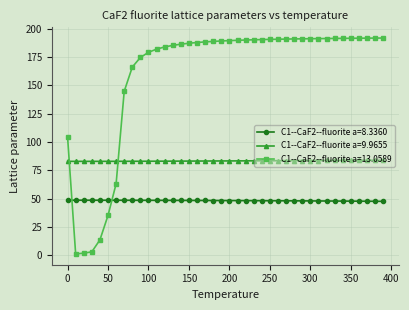

What is the minimum value for C1--CaF2--fluorite a=8.3360?

47.6